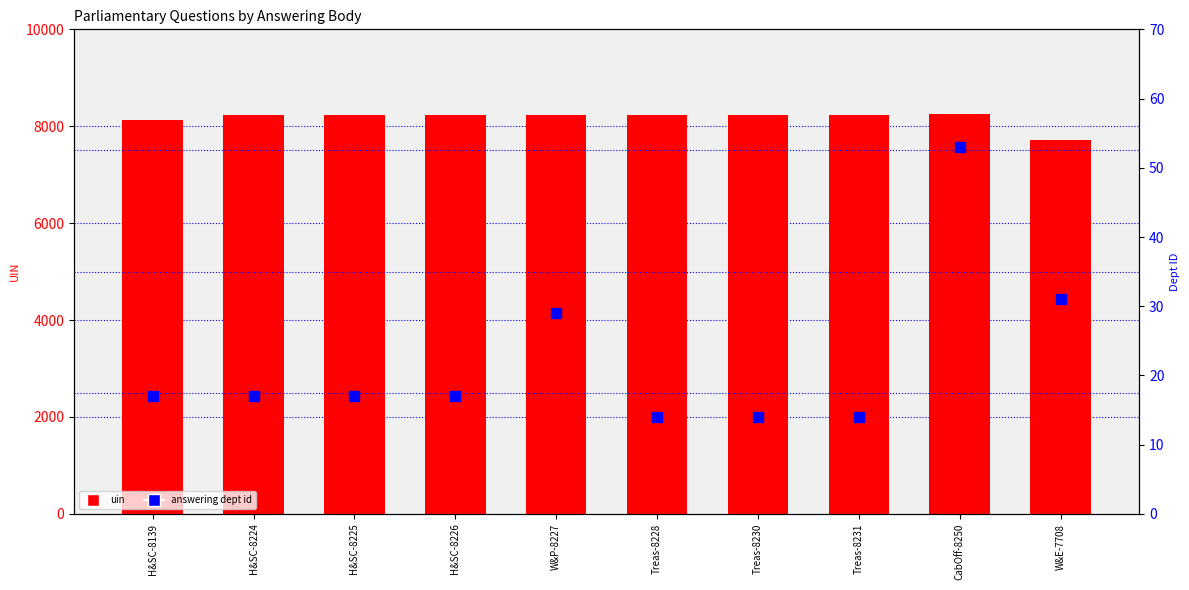

Which series contains the lowest Y value?

answering dept id